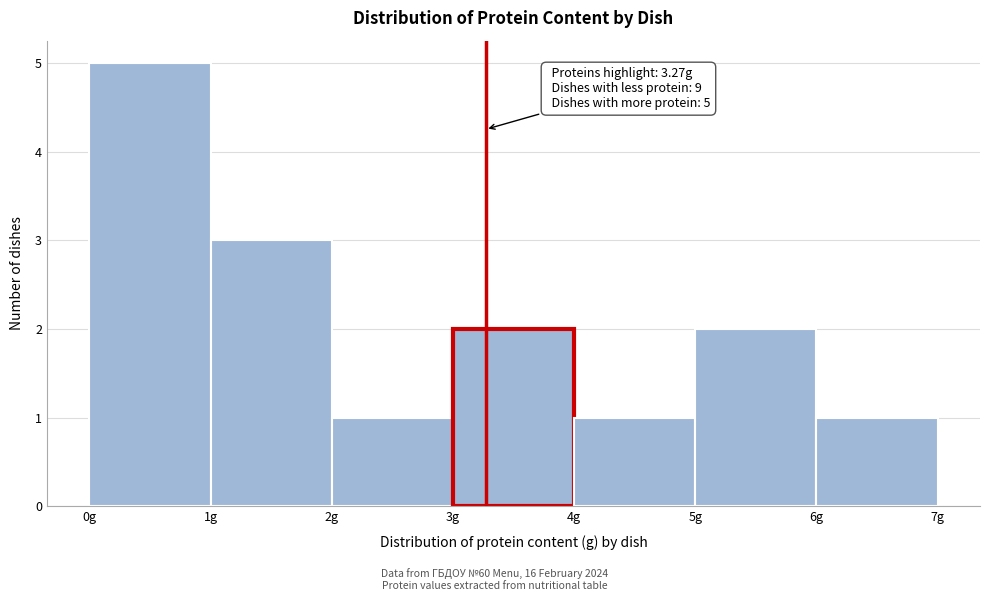

Which range on the x-axis has the tallest bar?

0 to 1